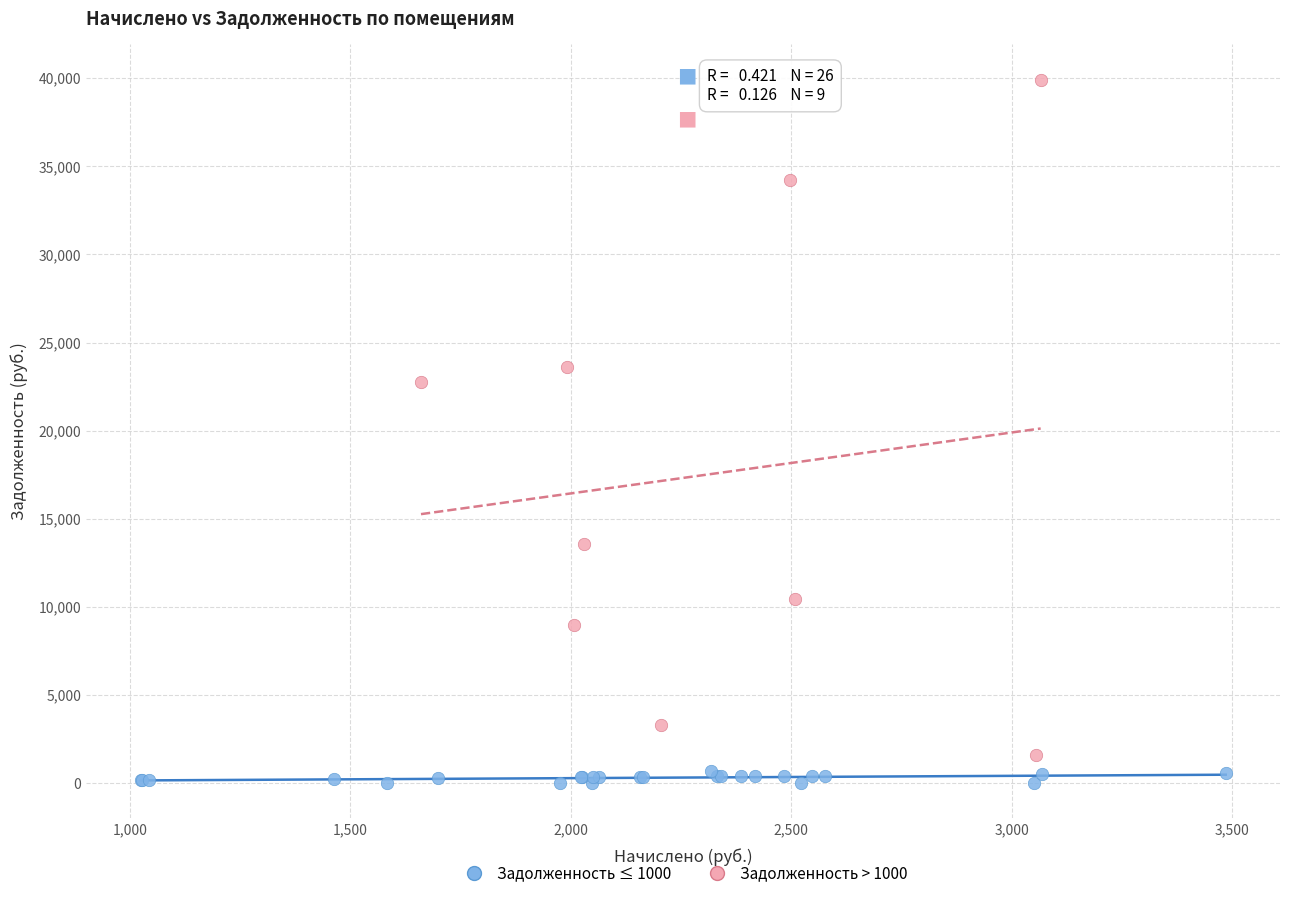

Which series contains the highest Y value?

Задолженность > 1000